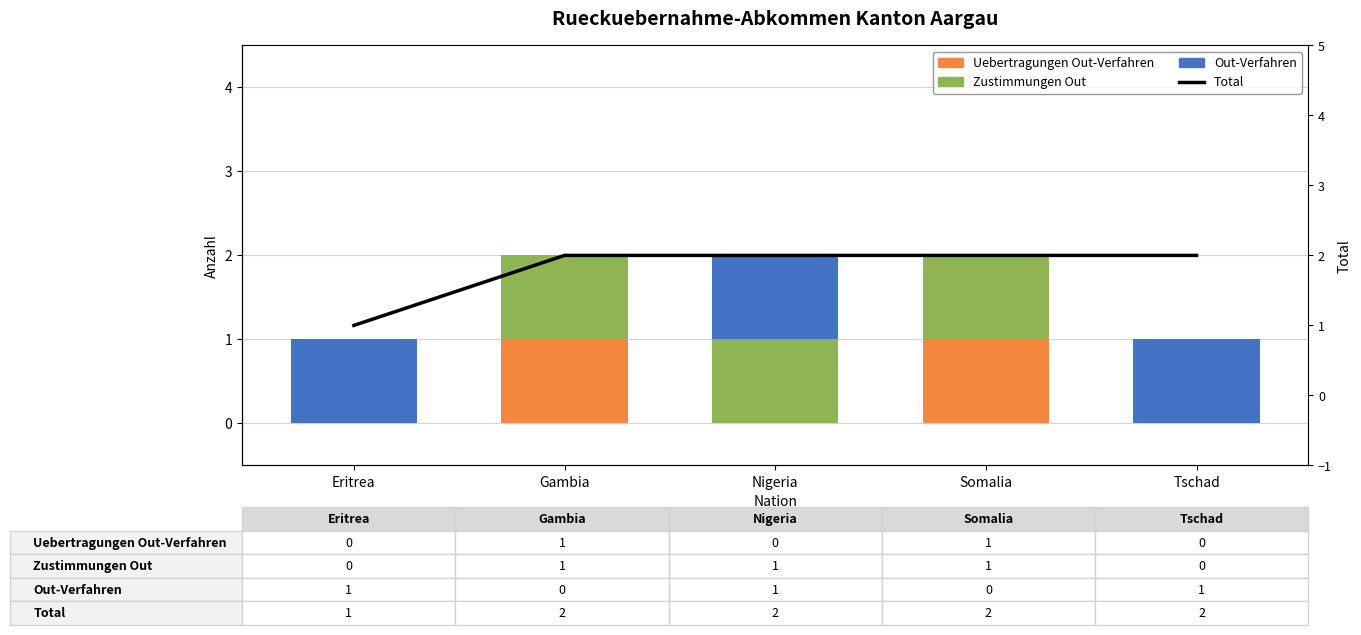

How many values in the Uebertragungen Out-Verfahren series exceed 0?

2